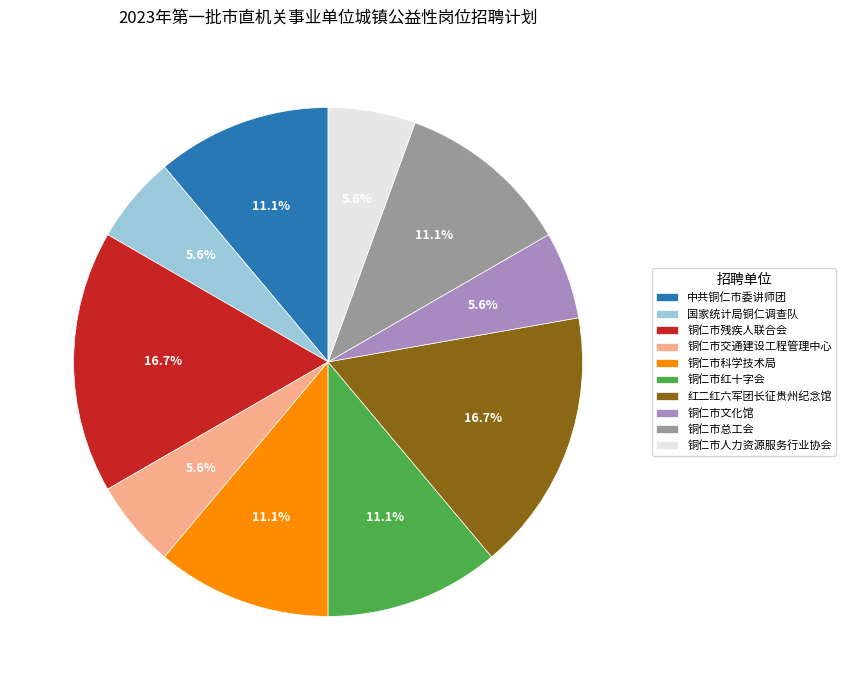

What is the ratio of the value at 铜仁市科学技术局 to the value at 铜仁市残疾人联合会?

0.7